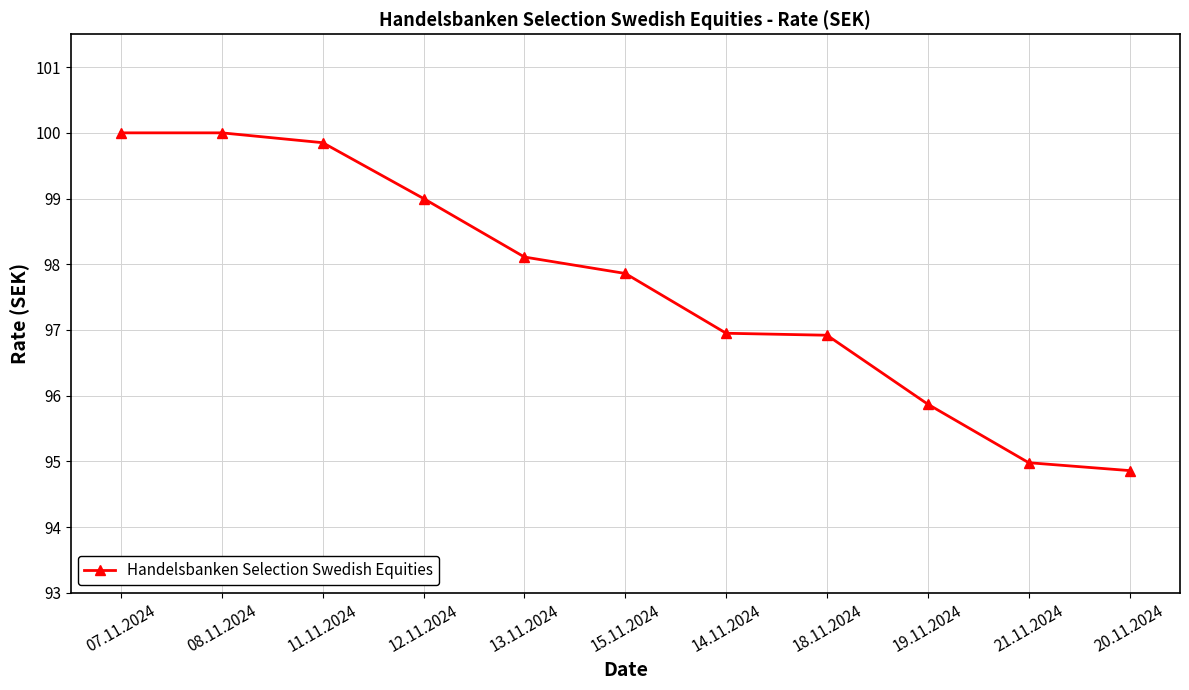

What is the difference between the maximum and minimum values?

5.1